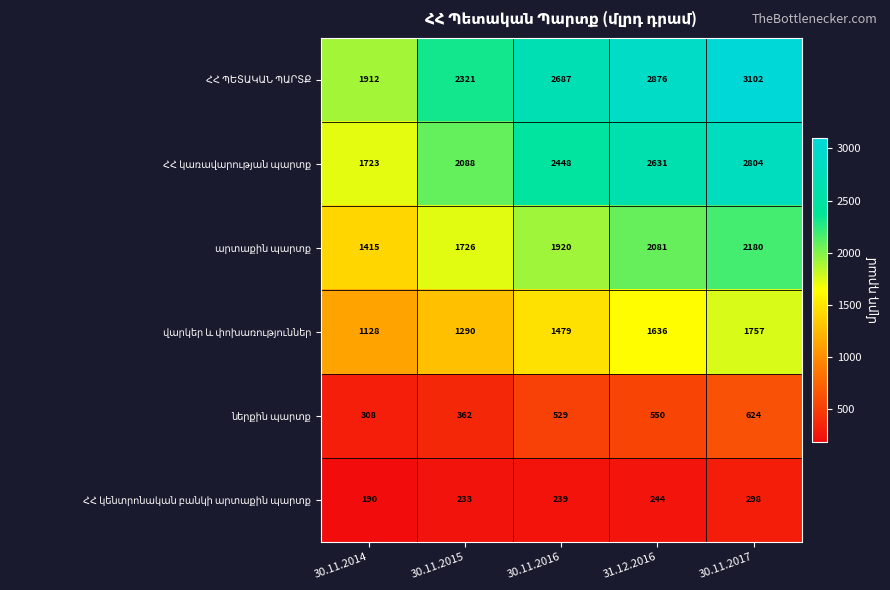

At which category is the sum across all series the highest?

30.11.2017